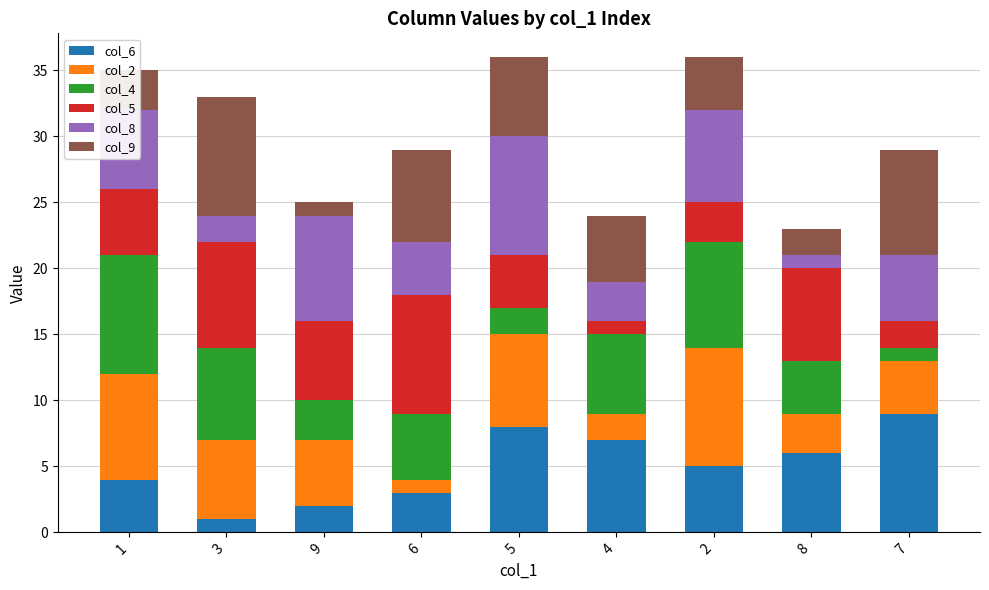

How many series are shown in this chart?

6